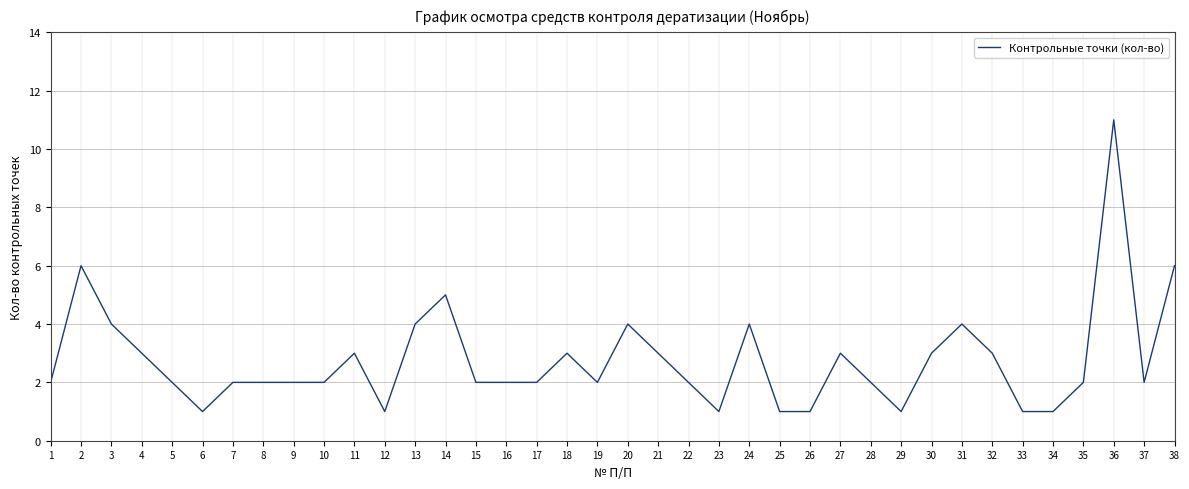

What is the change in value from 23 to 27?

+2